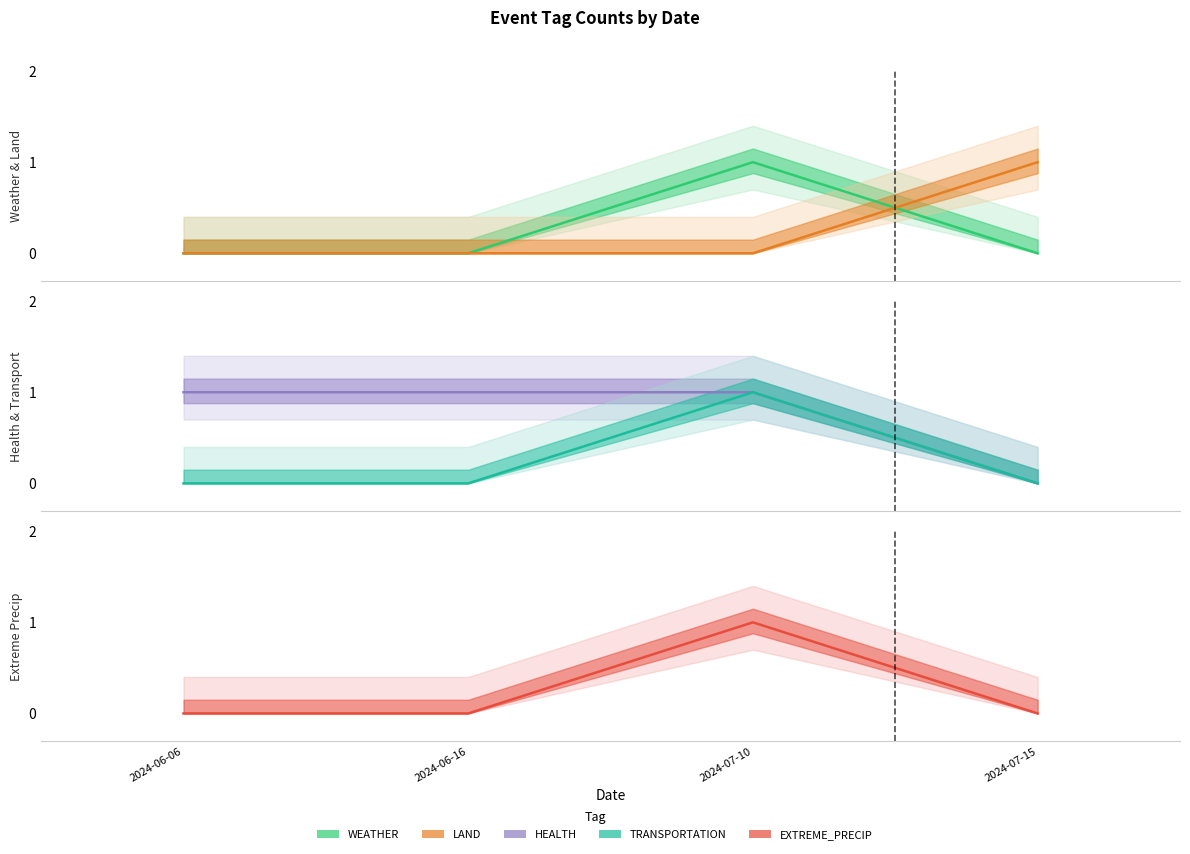

Which series changed the most between 2024-06-06 and 2024-07-15?

LAND